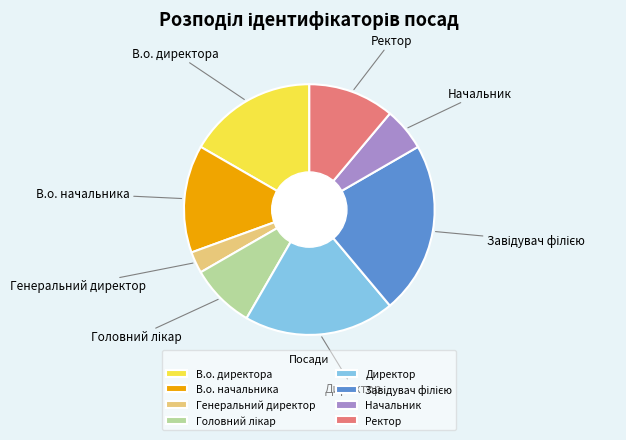

Is it true that В.о. директора is 9% of the pie?

False